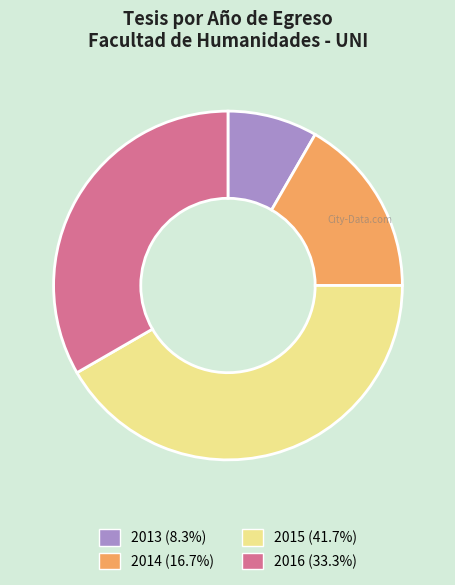

Does 2016 account for over 50% of the chart?

No